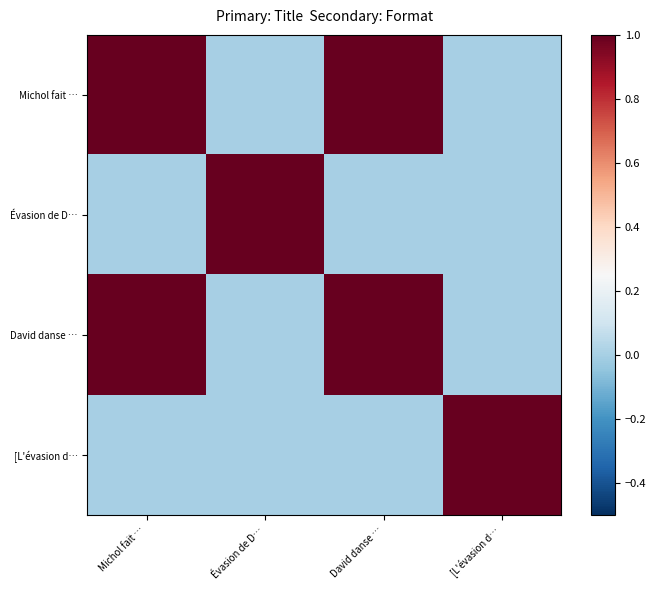

Between Michol fait … and Évasion de D…, which is larger?

Michol fait …